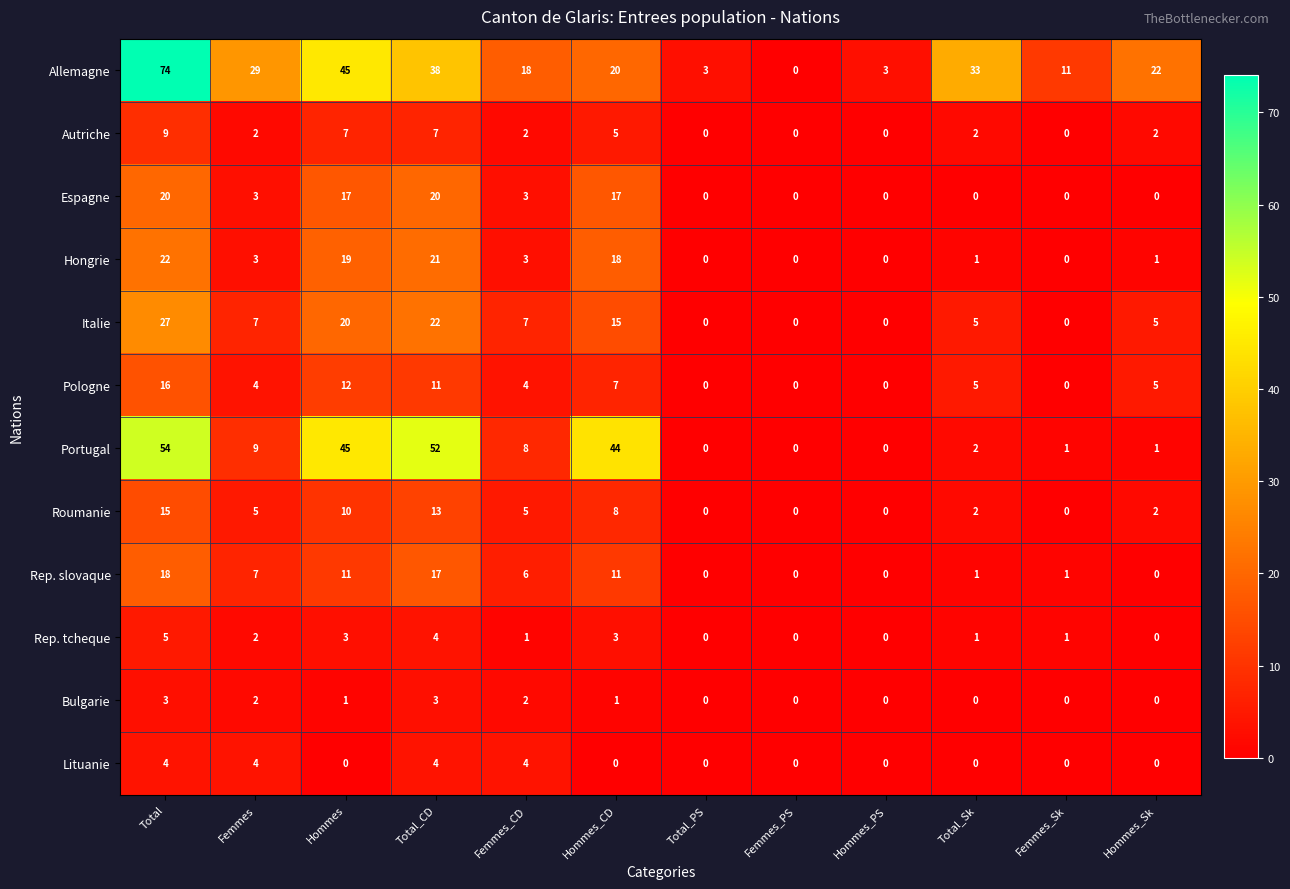

What is the total value across all series at Total_Sk?

52